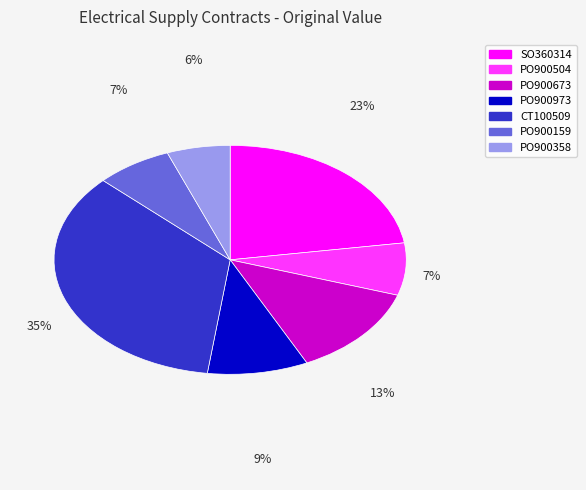

How many segments does this pie chart have?

7